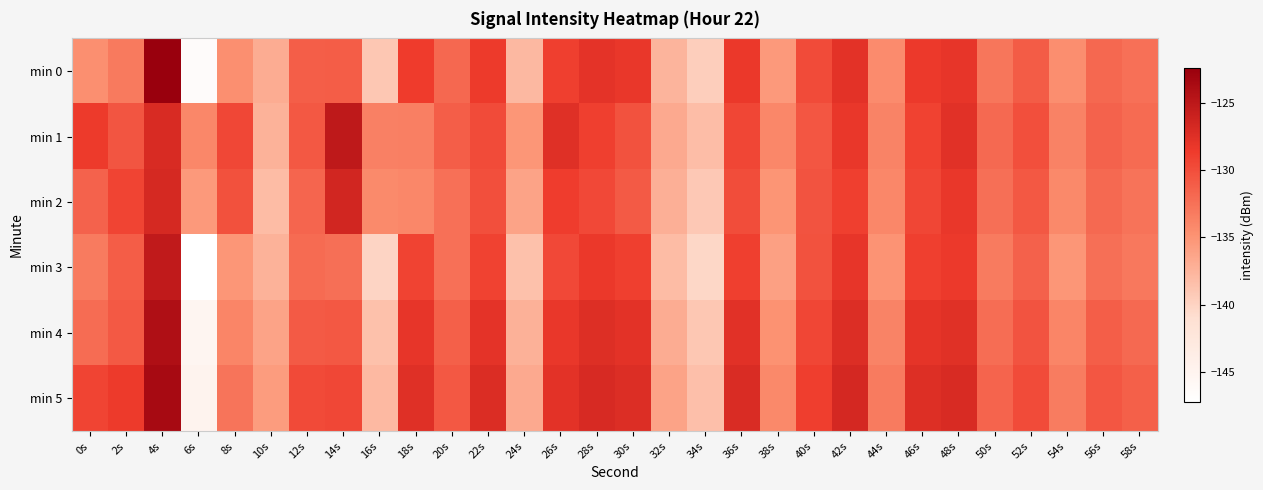

What is the total value across all series at 24s?

-821.7